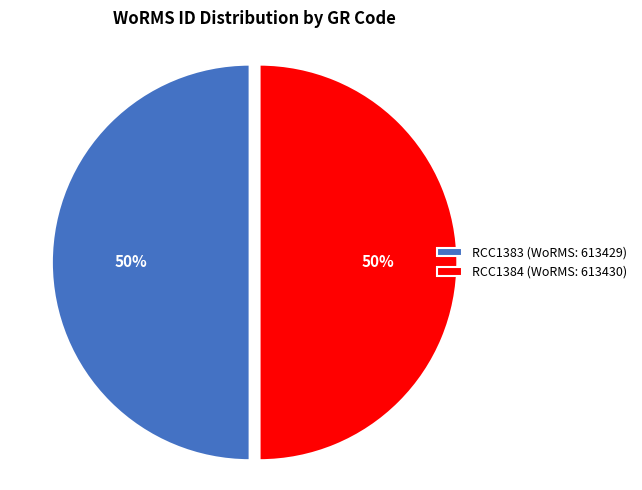

Approximately how many times larger is the value at RCC1384 (WoRMS: 613430) compared to RCC1383 (WoRMS: 613429)?

1.0